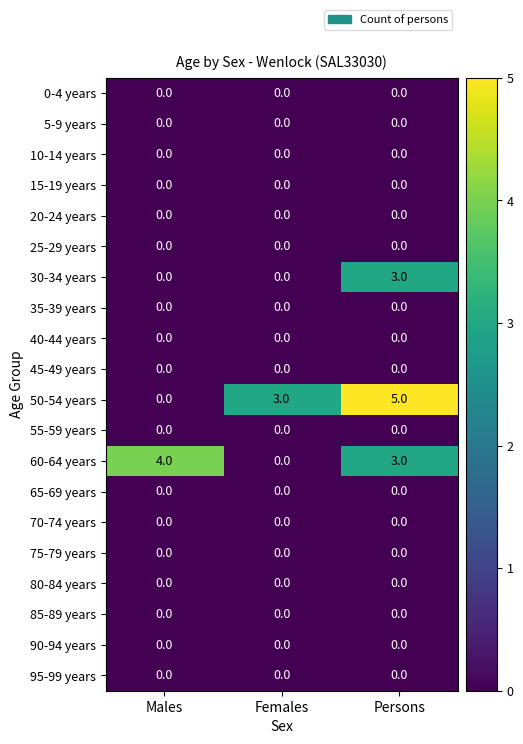

Where is 60-64 years nearest to the value 2?

Persons